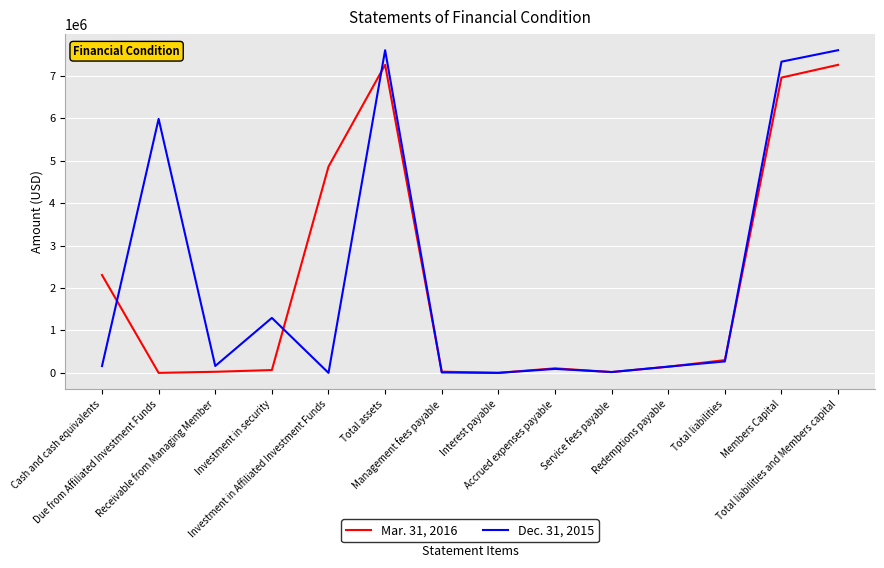

Rank the series by their average value, from lowest to highest.

Mar. 31, 2016, Dec. 31, 2015